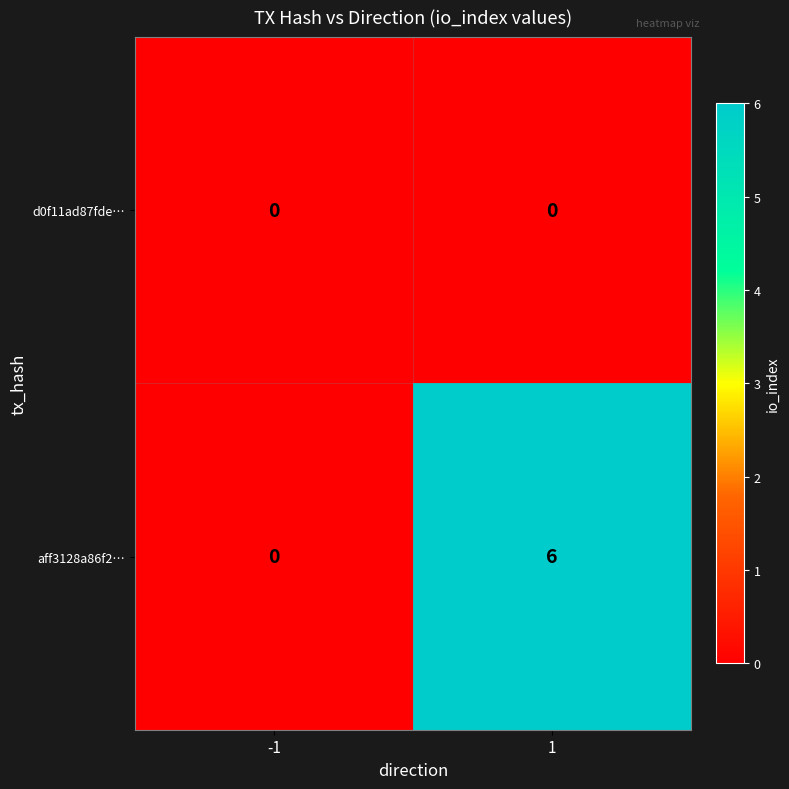

The aff3128a86f2… series shows 6 at 1. True or false?

True